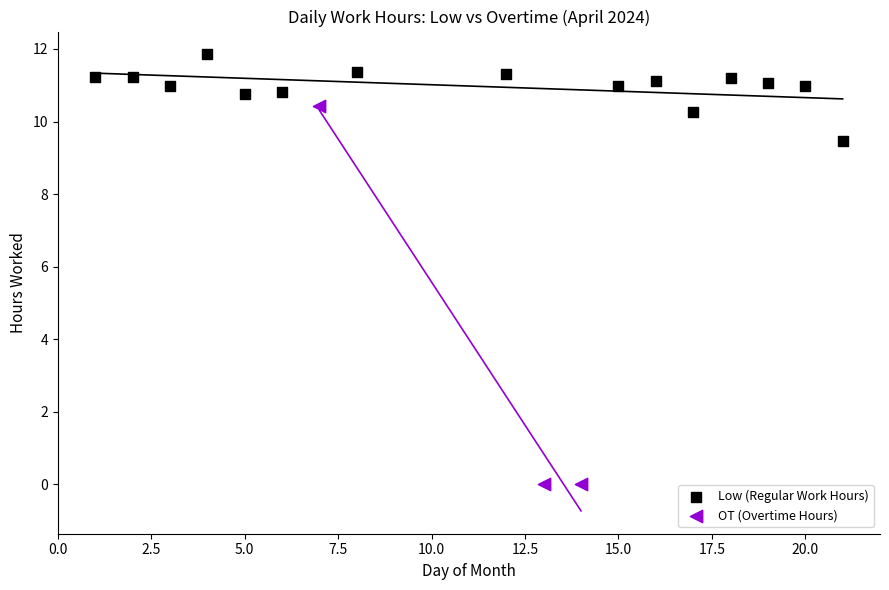

Which series reaches the maximum Y coordinate?

Low (Regular Work Hours)